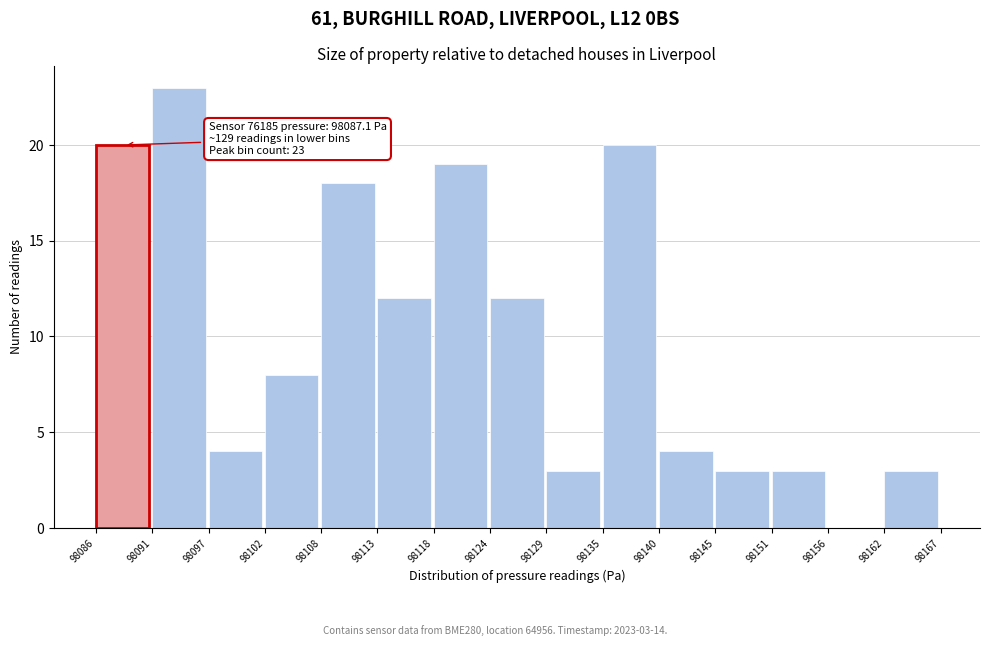

Reading left to right, extract all data points from this chart.

98086=20	98091=23	98097=4	98102=8	98108=18	98113=12	98118=19	98124=12	98129=3	98135=20	98140=4	98145=3	98151=3	98156=0	98162=3